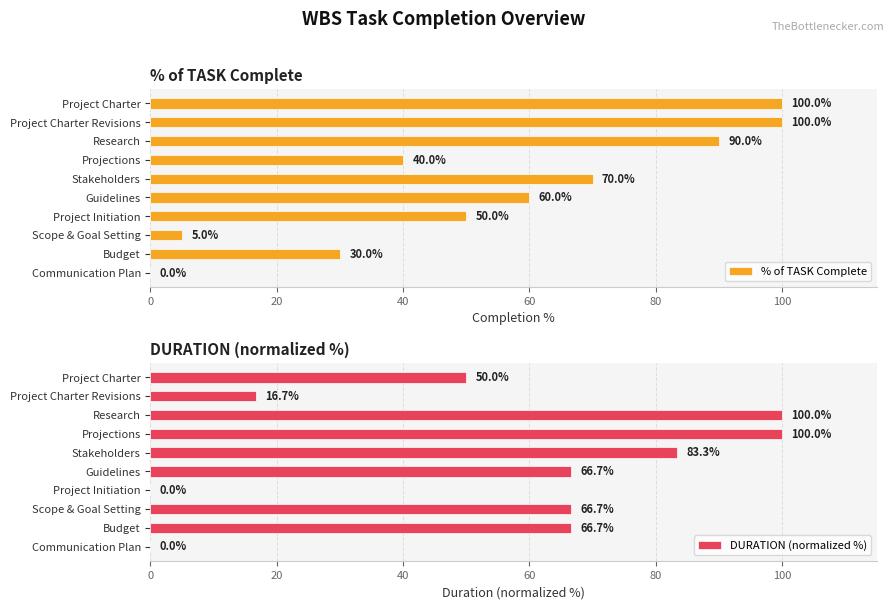

Are the bars horizontal?

Yes